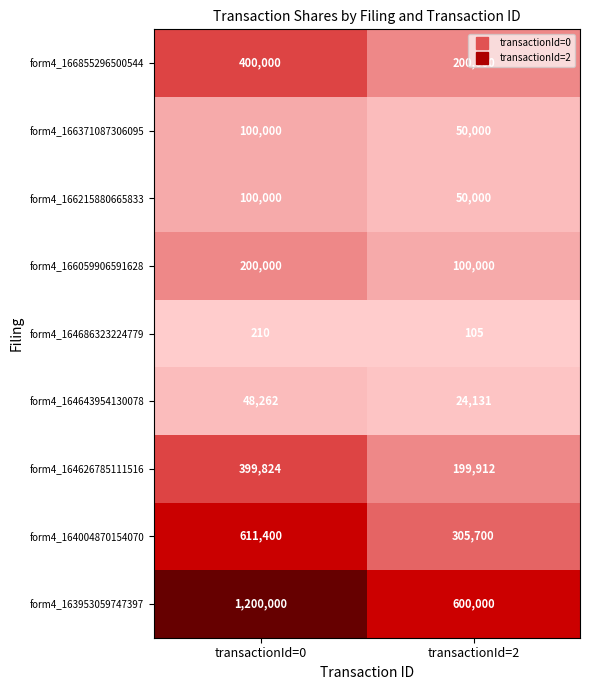

Between transactionId=0 and transactionId=2, which series saw the biggest shift?

form4_163953059747397